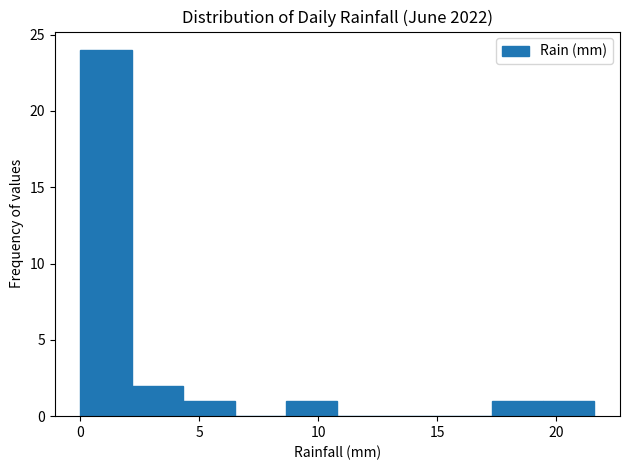

Reading left to right, list every bar in this chart as the range it spans on the x-axis followed by its height. Neither the bar edges nor the heights are printed on the chart, so give them approximately, as read against the axes.

0.0 to 2.0: 24
2.0 to 4.5: 2
4.5 to 6.5: 1
6.5 to 8.5: 0
8.5 to 11.0: 1
11.0 to 13.0: 0
13.0 to 15.0: 0
15.0 to 17.5: 0
17.5 to 19.5: 1
19.5 to 21.5: 1